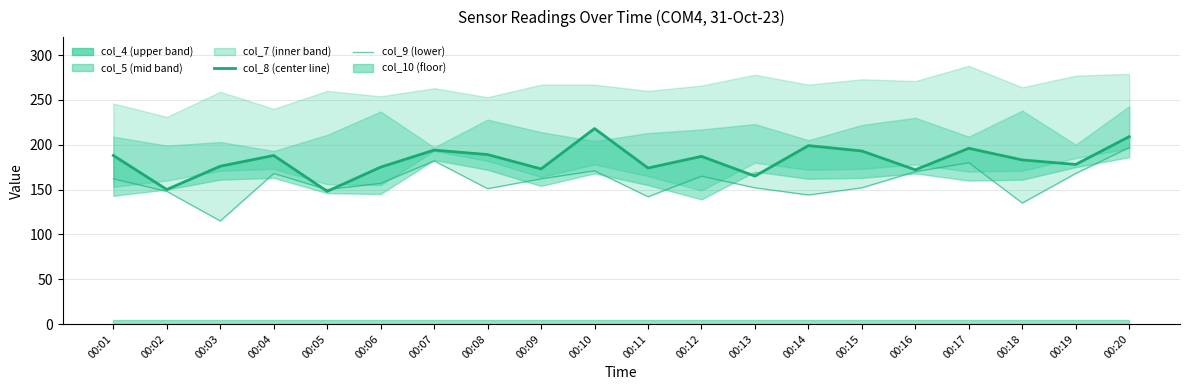

The value of col_8 (center) at 00:10 is 218. True or false?

True